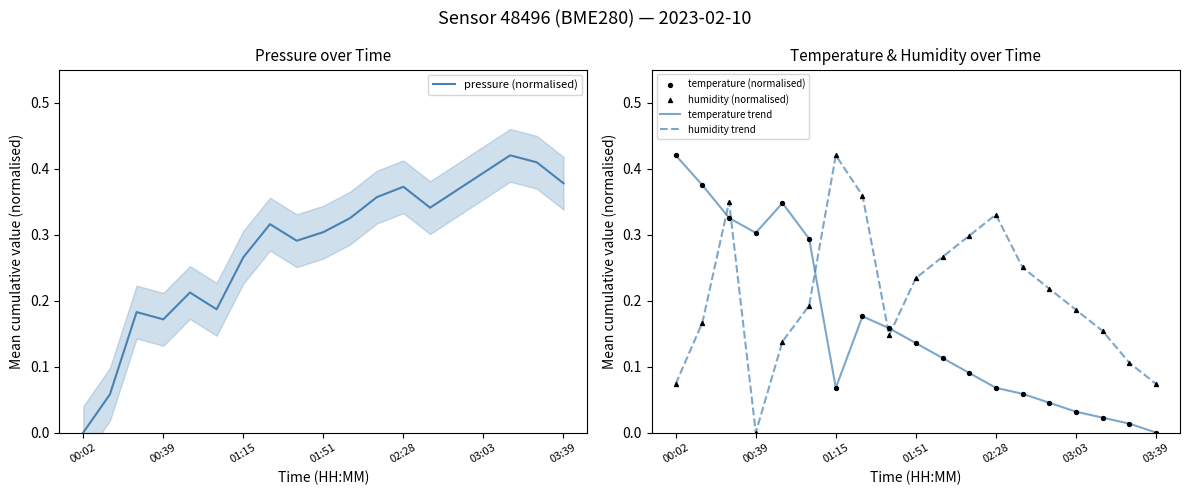

True or false: humidity trend and temperature trend cross at least once.

True